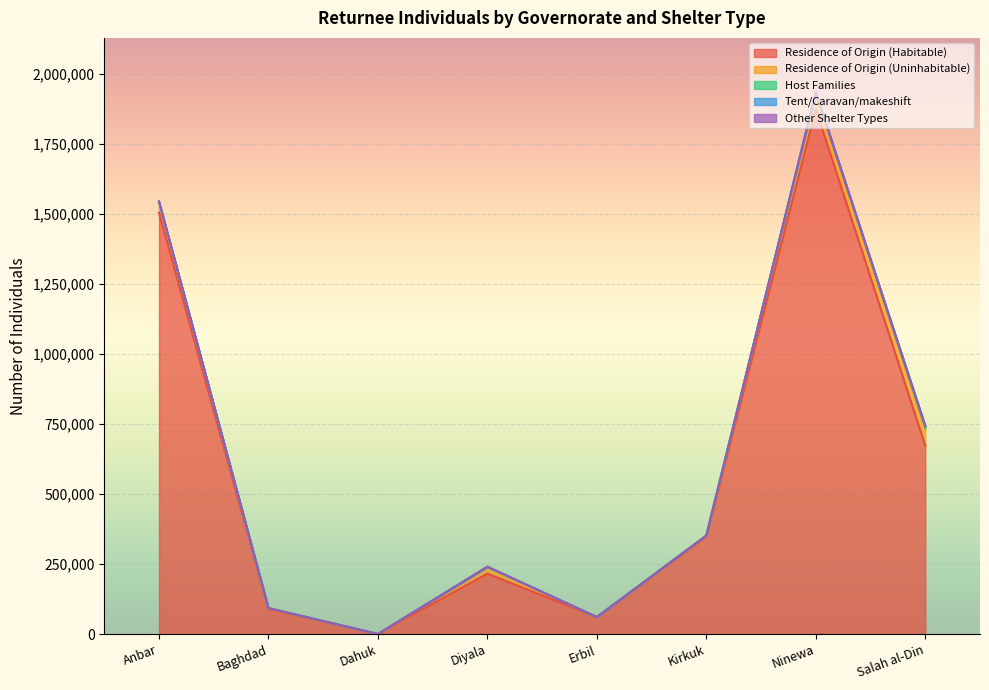

Where is Tent/Caravan/makeshift nearest to the value 2418?

Anbar